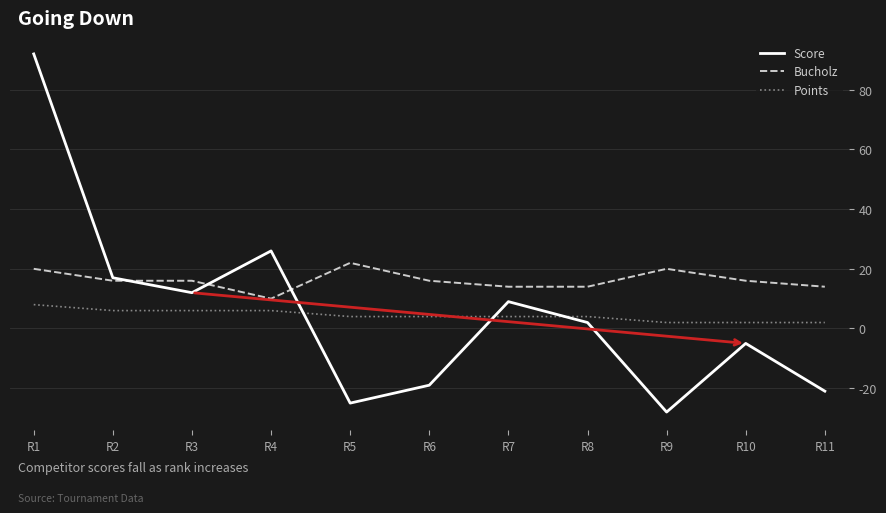

Which series changed the most between R4 and R11?

Score